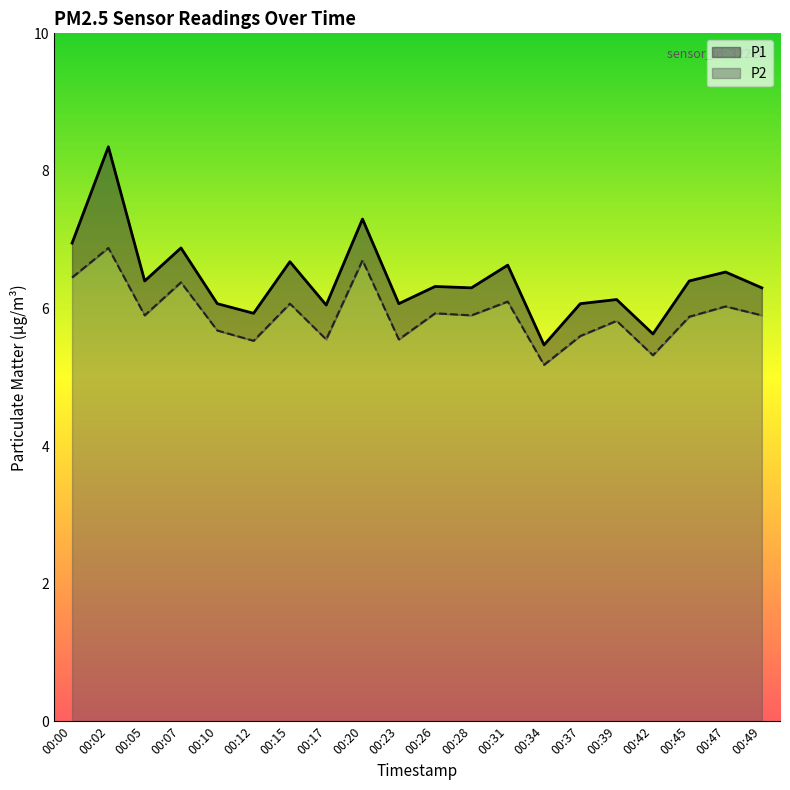

Where is P1 nearest to the value 6?

00:17